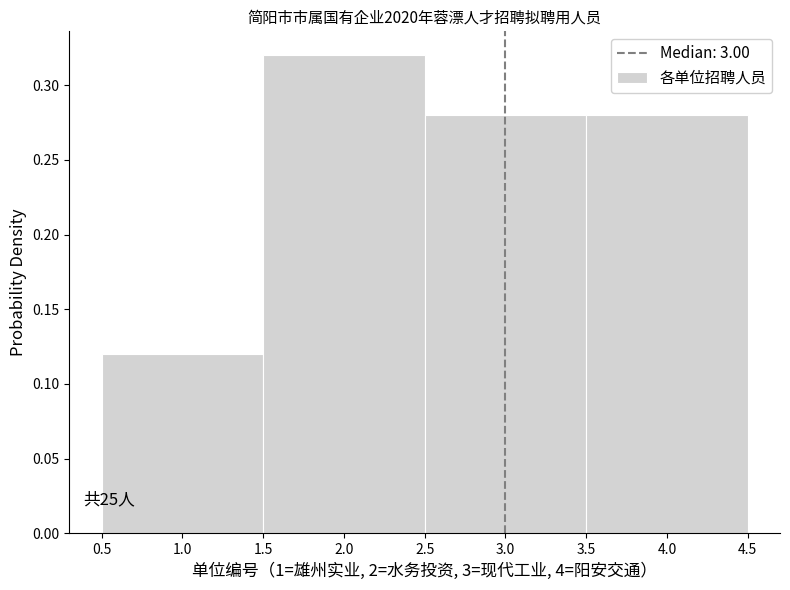

Which range on the x-axis has the tallest bar?

1.5 to 2.5